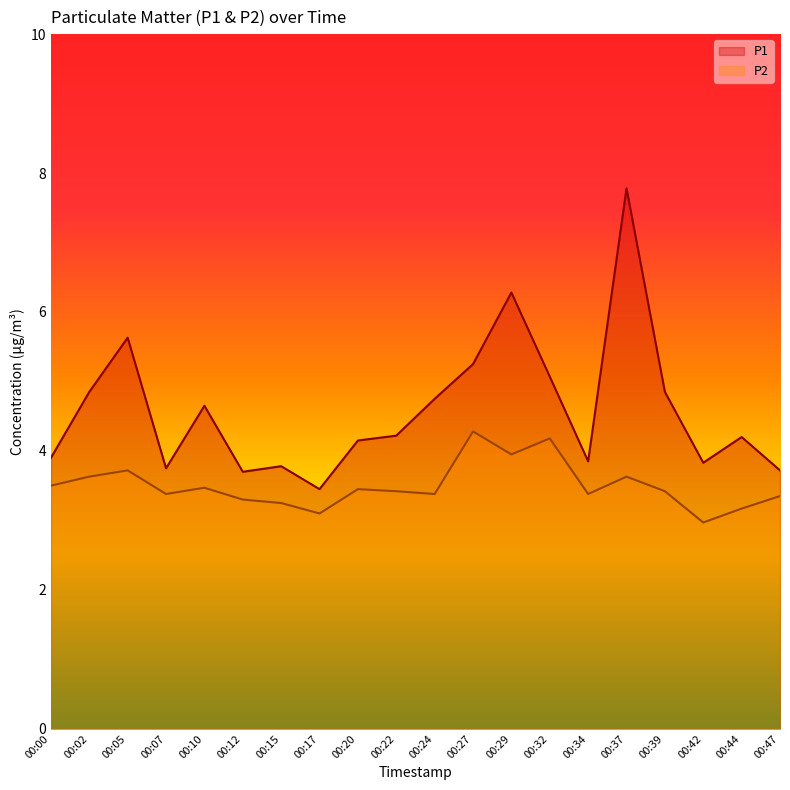

At how many categories does at least one series exceed 4?

12